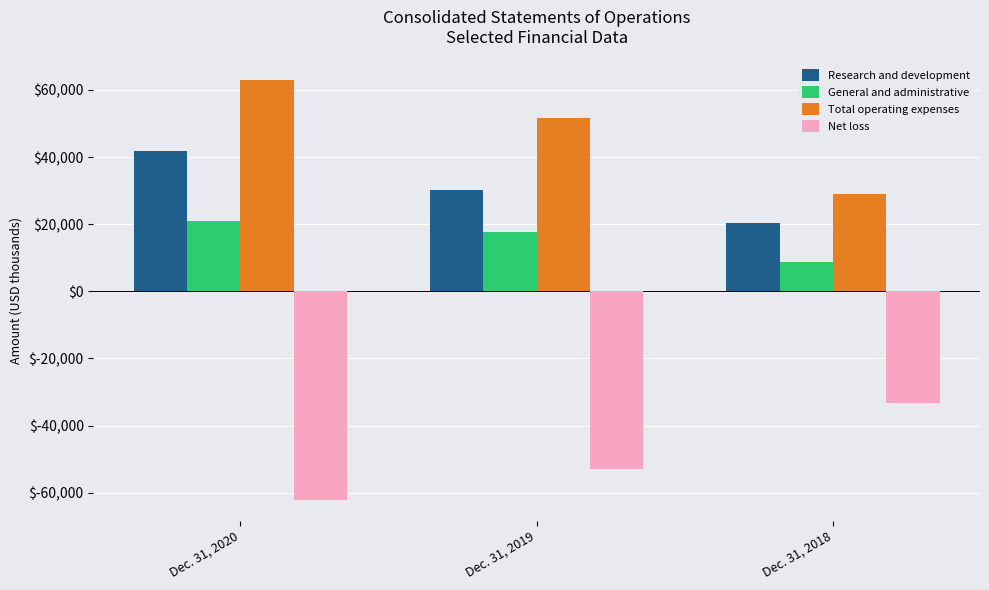

Which series has the largest total across all categories?

Total operating expenses